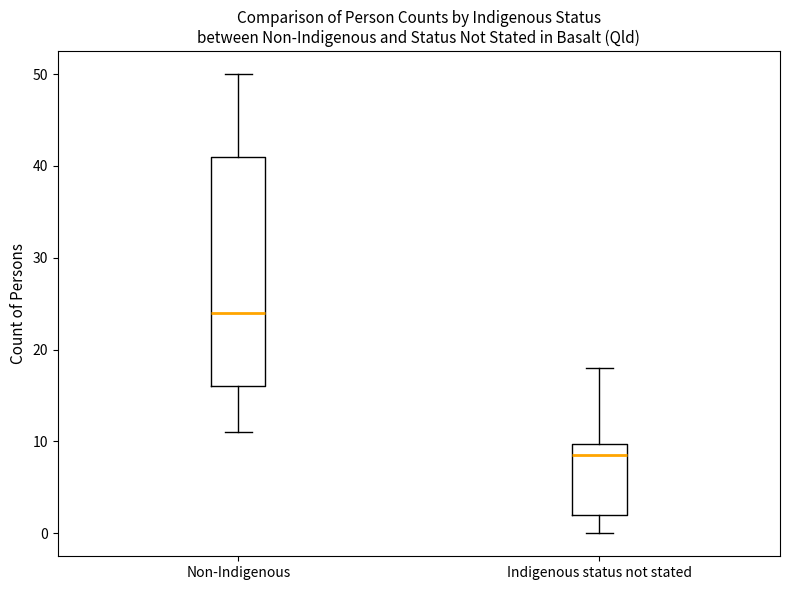

Reading left to right, transcribe this box plot: for each box, give where its median line is, the range the box spans, and where its two whiskers end, as read against the y-axis. The values are not printed on the chart, so give them approximately, as read against the axis.

Non-Indigenous: median 24, box 16 to 41, whiskers 11 to 50
Indigenous status not stated: median 9, box 2 to 10, whiskers 0 to 18